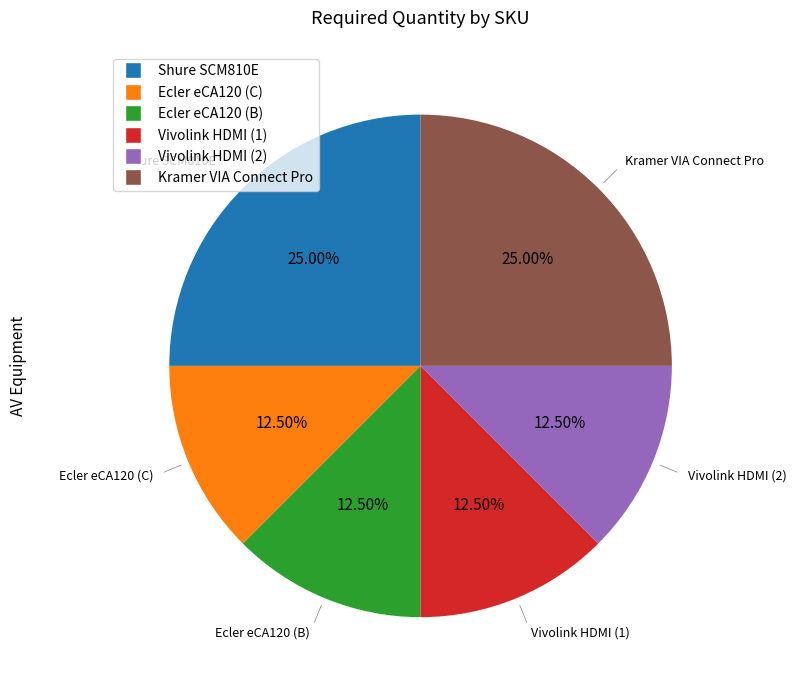

Is the sum of Ecler eCA120 (C) and Kramer VIA Connect Pro greater than half?

No